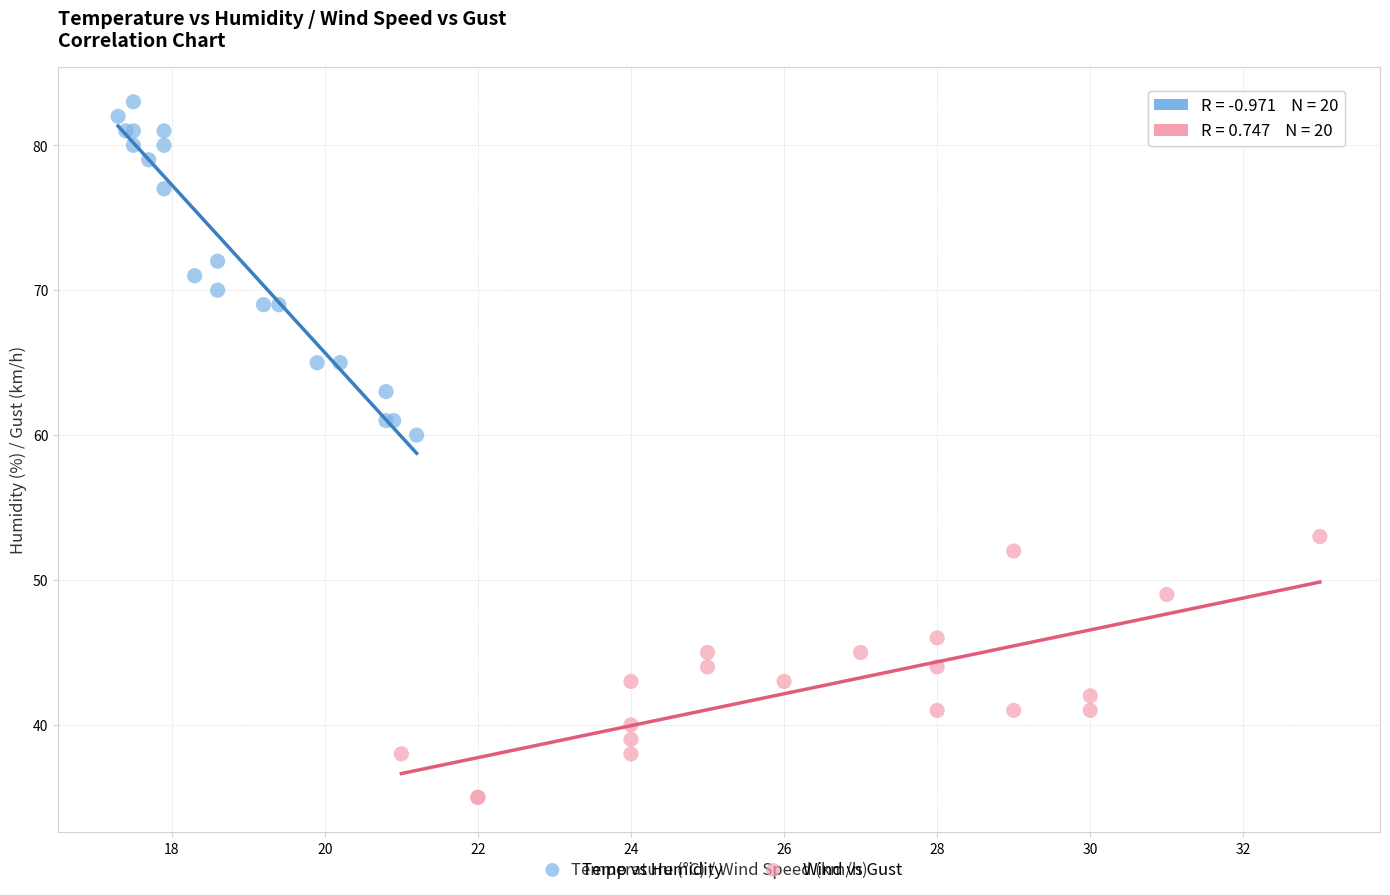

What are all the series names shown in the legend?

Temp vs Humidity, Wind vs Gust